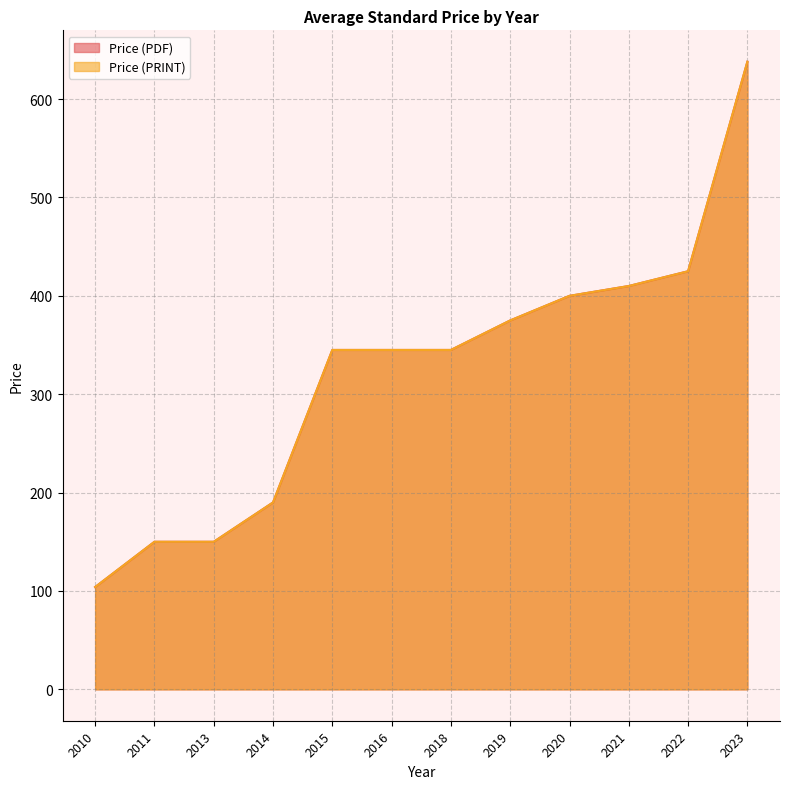

What is the difference between the second highest and second lowest values in the Price (PDF) series?

275